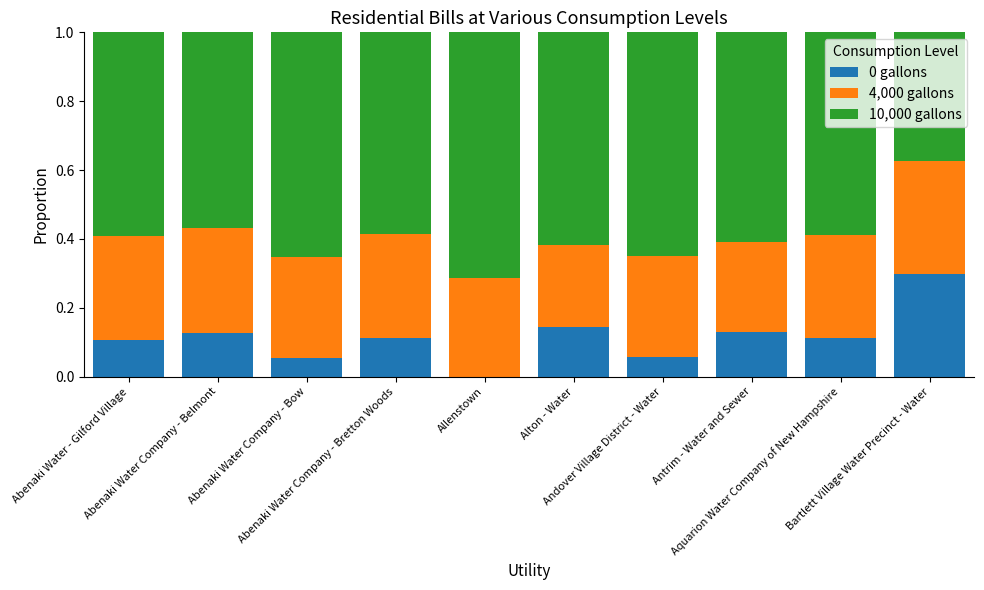

What is the sum of all 0 gallons values?

1.1